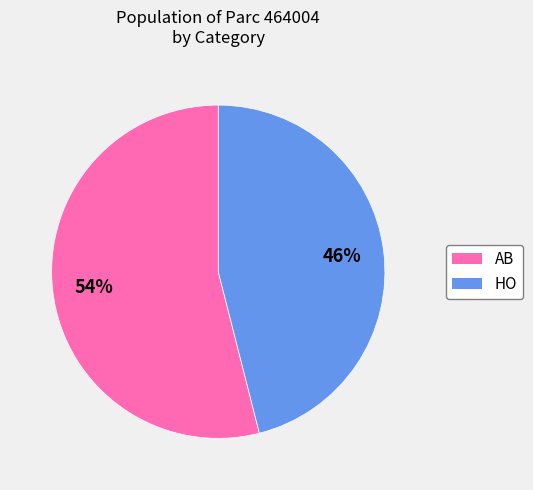

Is there any slice that represents more than half of the pie?

Yes